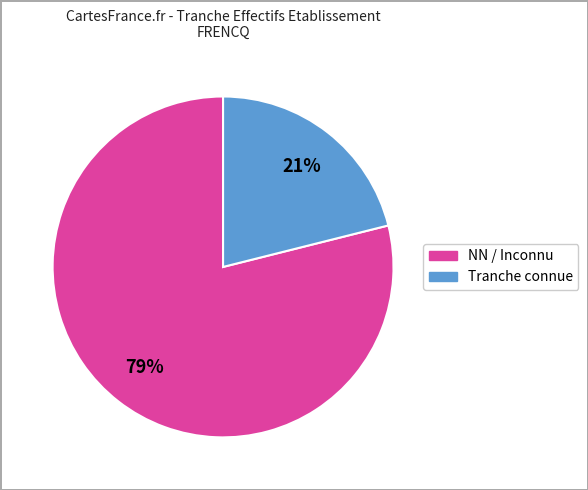

Is there a majority slice in this chart?

Yes